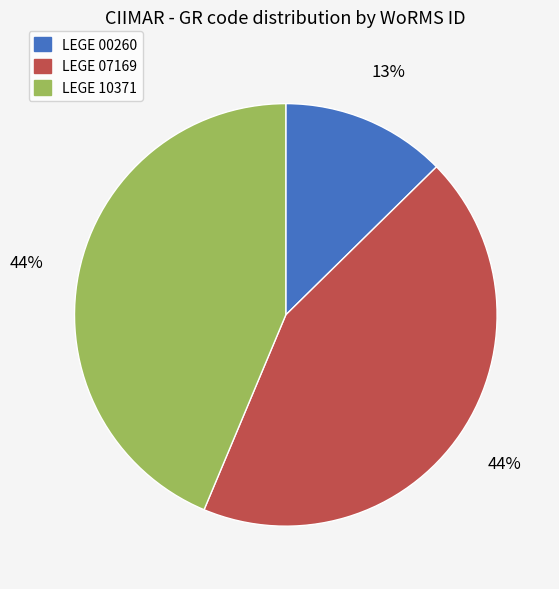

How many segments does this pie chart have?

3